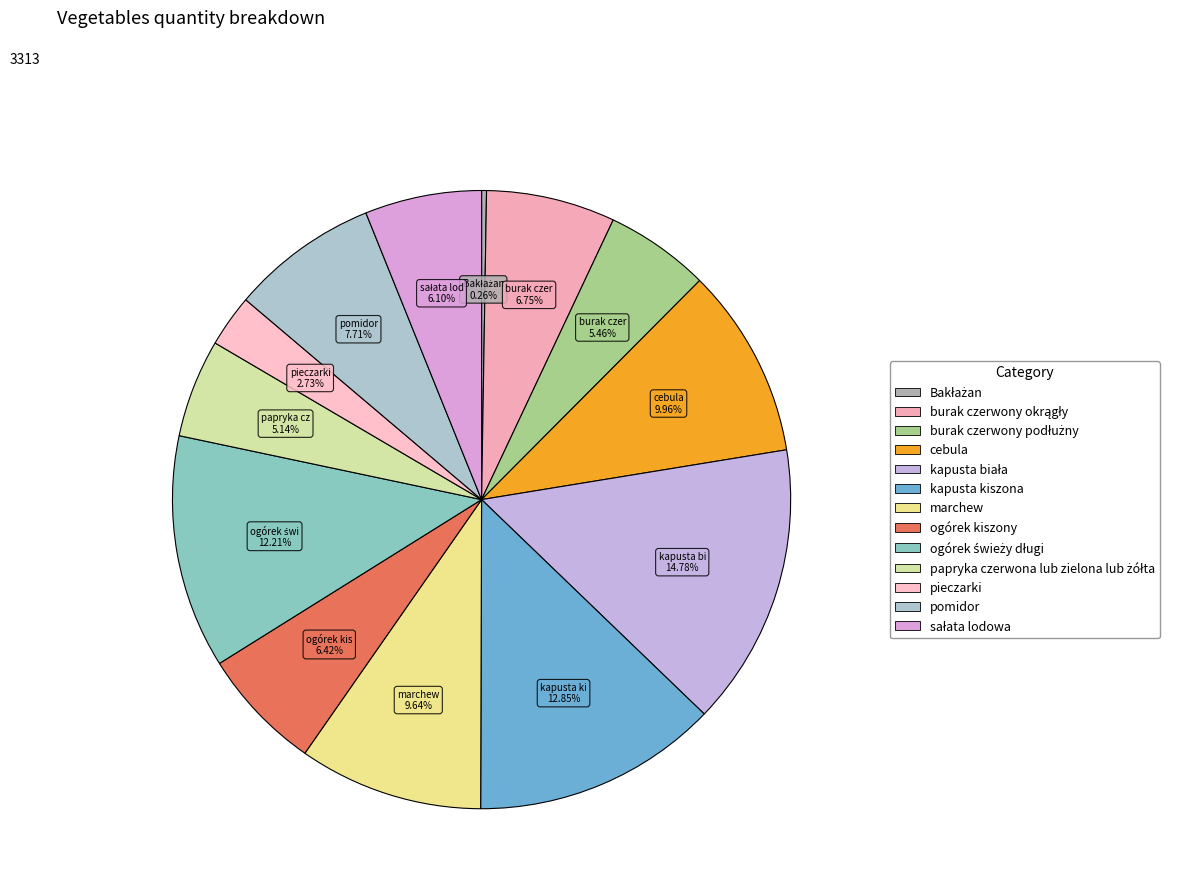

How many slices are in this pie chart?

13